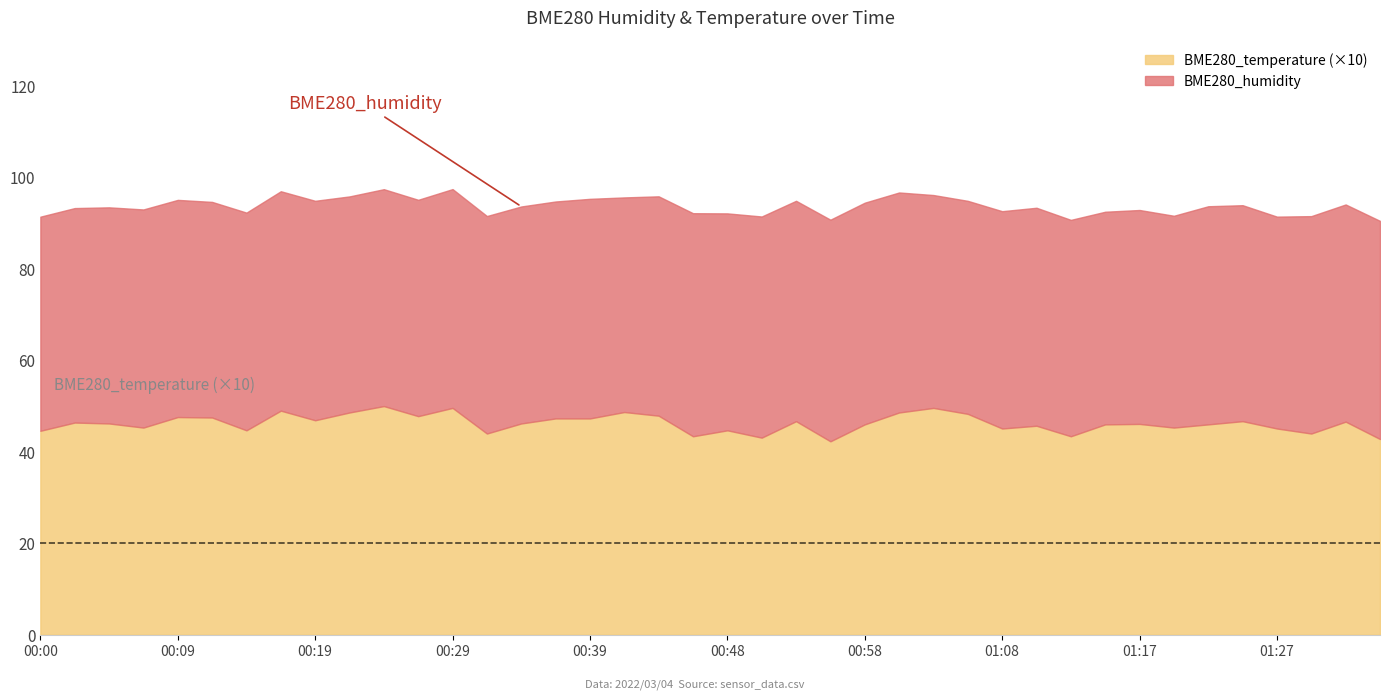

What is the maximum value for BME280_temperature (×10)?

50.0